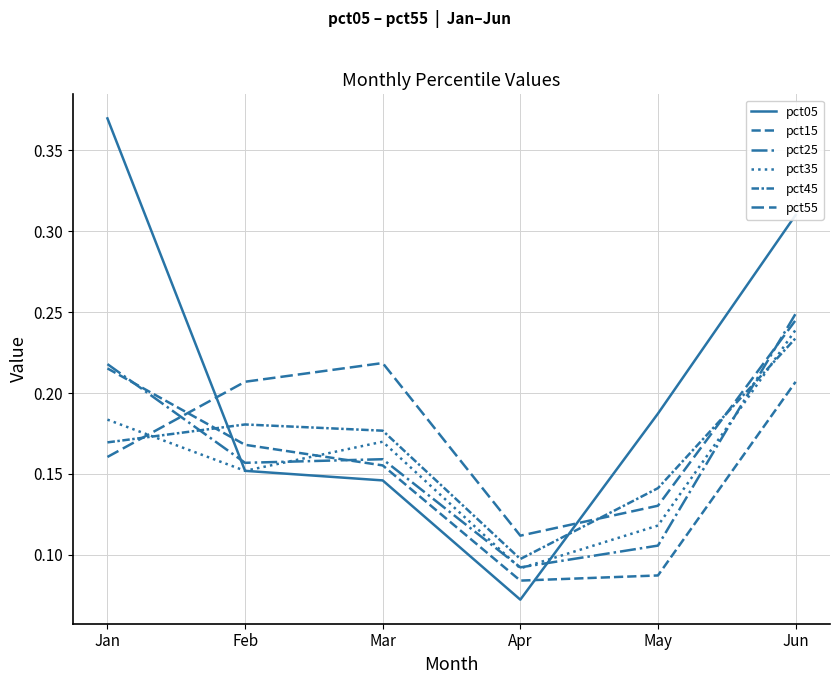

How many lines are shown in the chart?

6